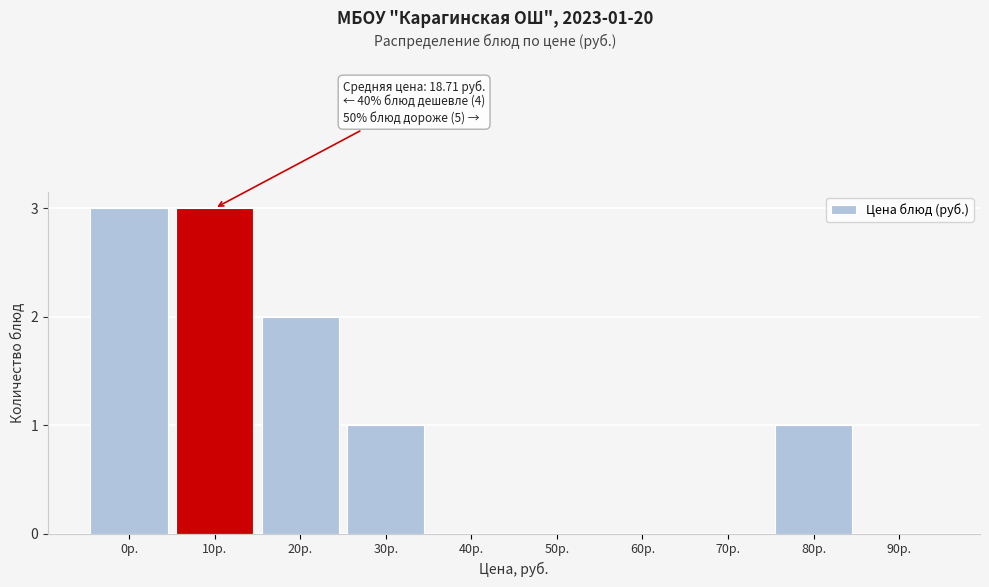

Reading right to left, transcribe all the data shown in this chart.

90р.=0	80р.=1	70р.=0	60р.=0	50р.=0	40р.=0	30р.=1	20р.=2	10р.=3	0р.=3